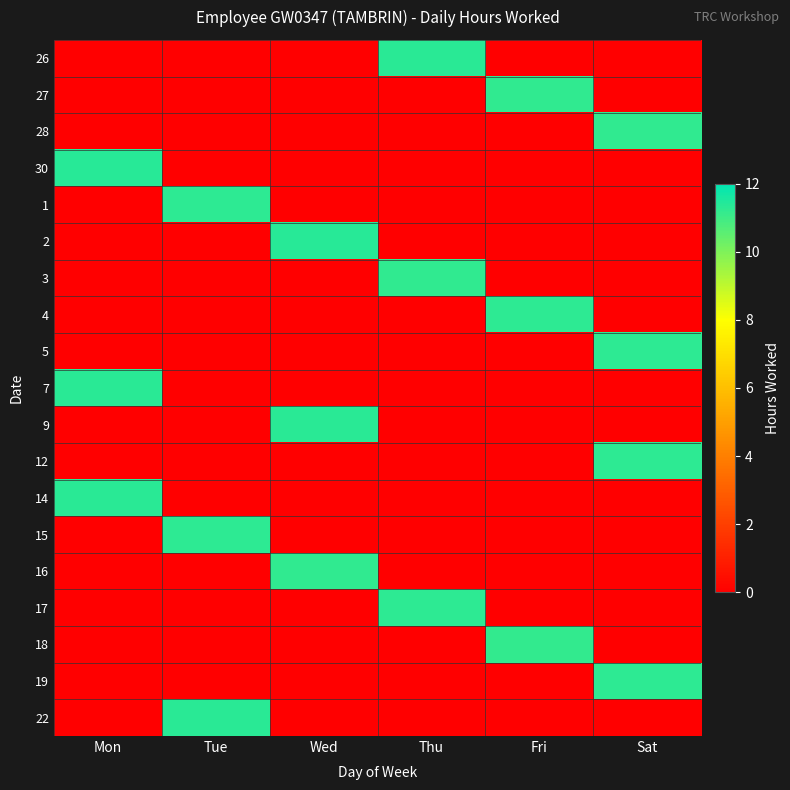

What is the difference between the highest and lowest values at Wed?

11.3